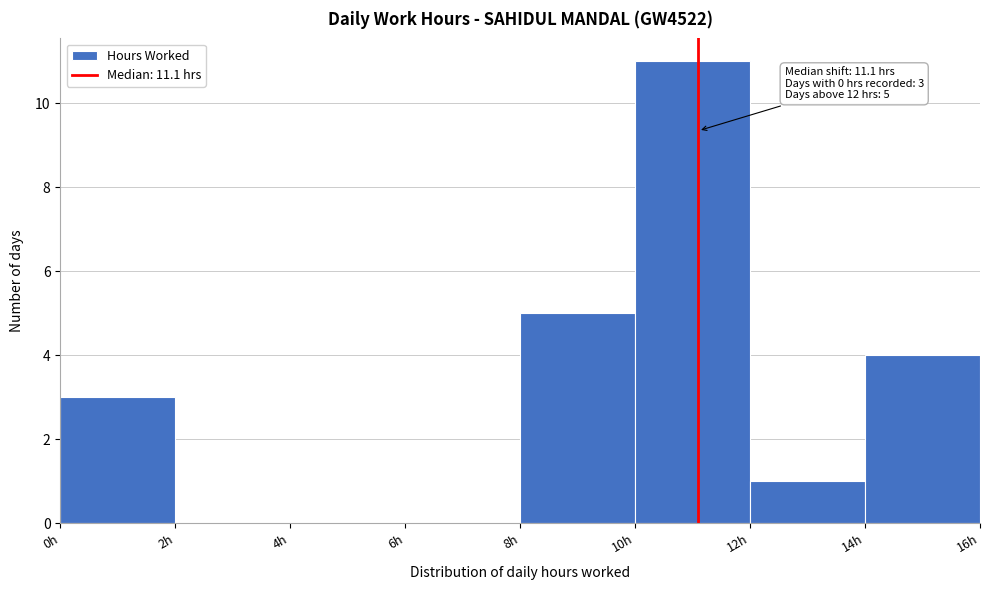

Over which range of the x-axis is the bar tallest?

10 to 12